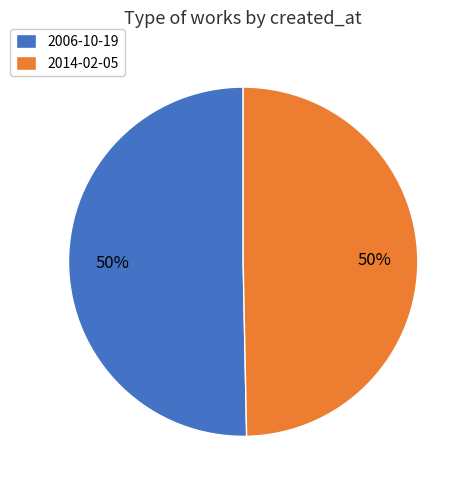

Is the sum of 2014-02-05 and 2006-10-19 greater than half?

Yes